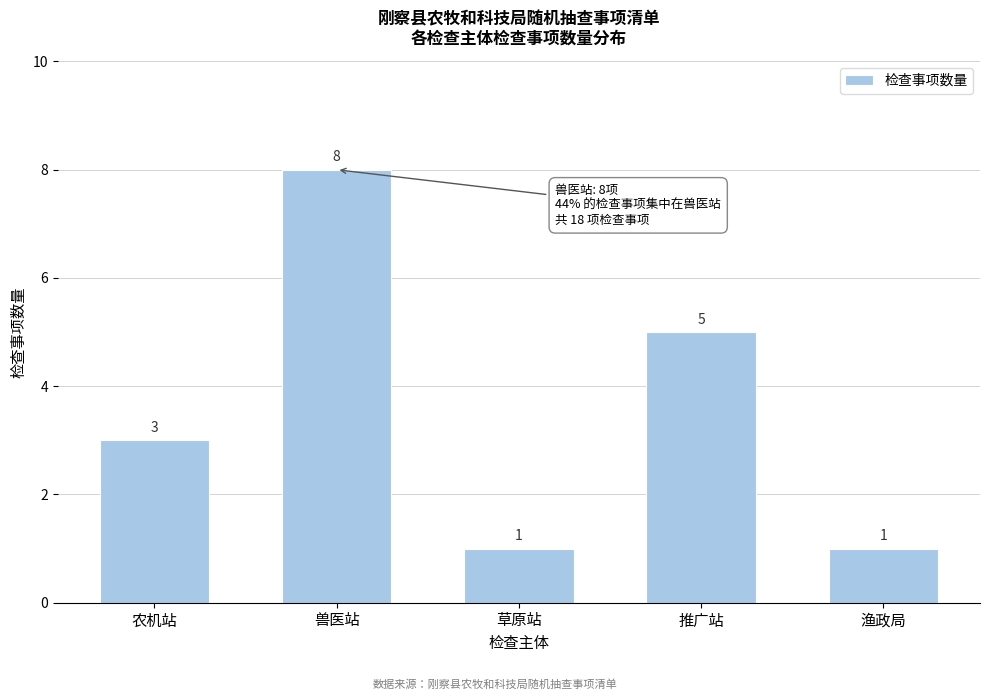

Reading right to left, transcribe all the data shown in this chart.

1	5	1	8	3